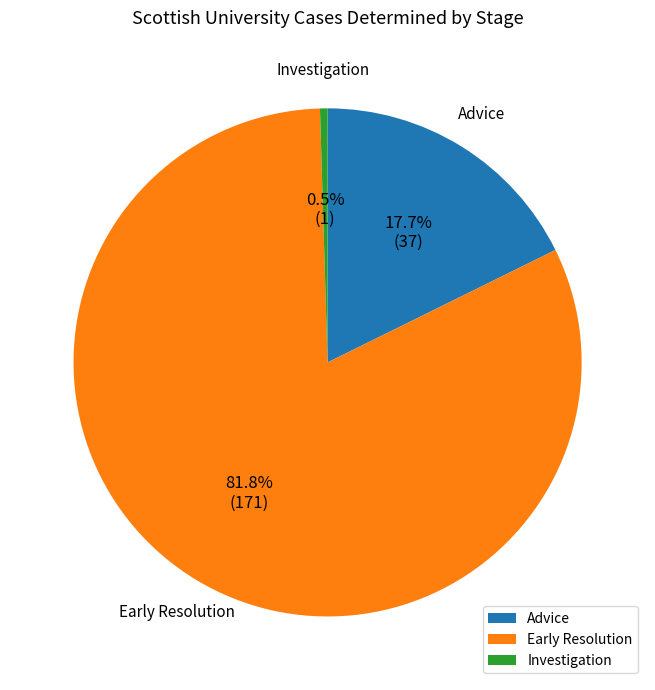

Which has a higher value, Early Resolution or Investigation?

Early Resolution